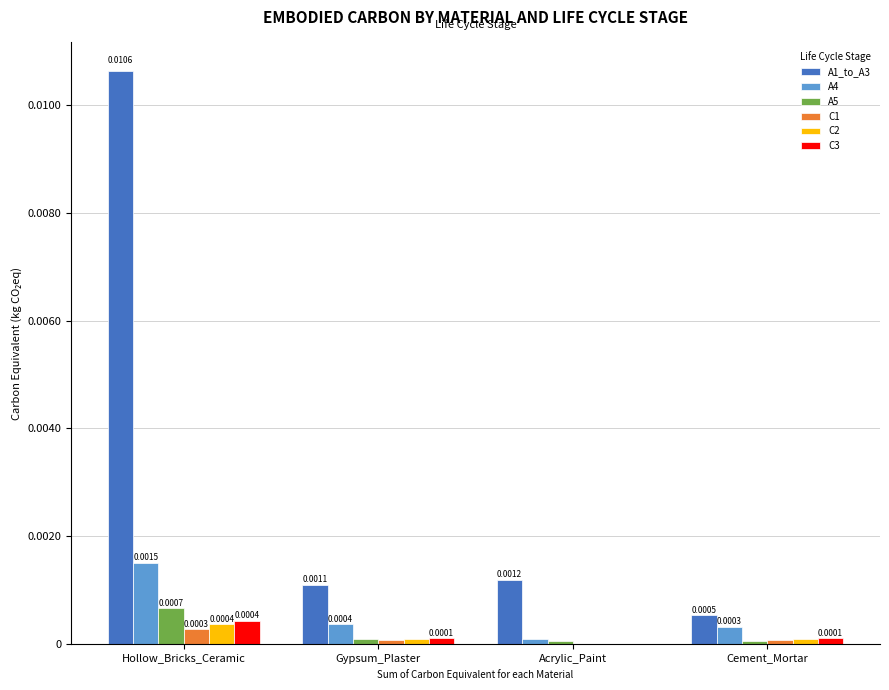

How many groups of bars are there?

4